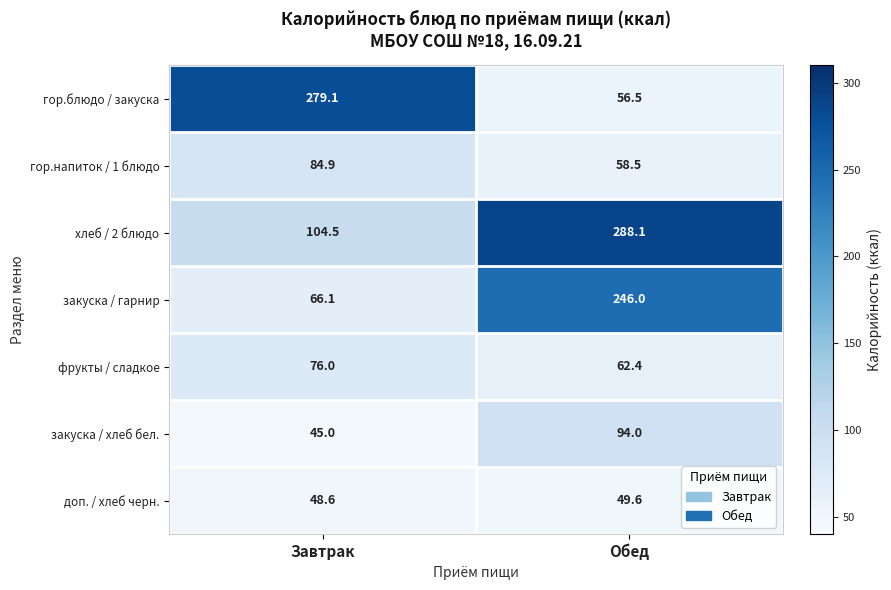

What is the average value of the фрукты / сладкое series?

69.2